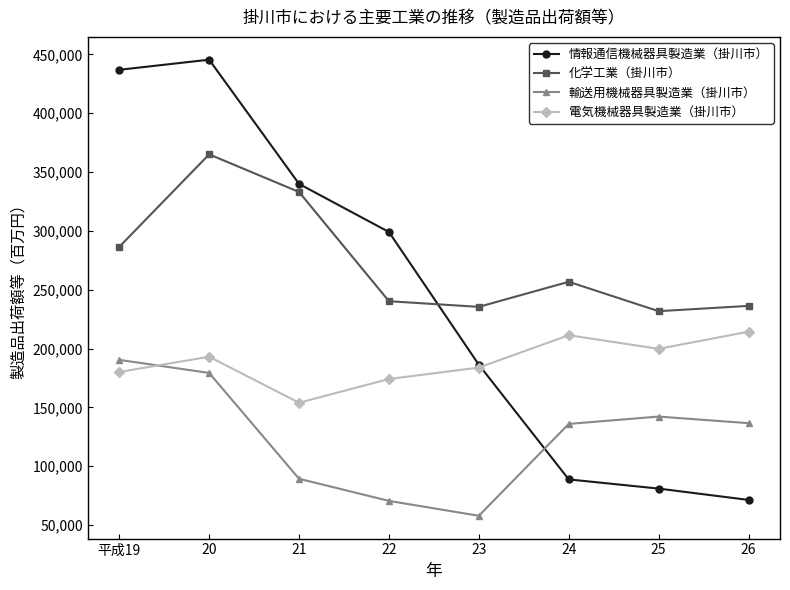

What value does the 化学工業（掛川市） series have at 24?

256749